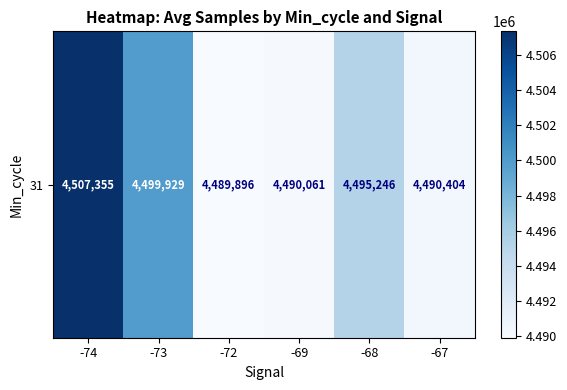

Is it true that the value at -72 is 4489896.0?

True